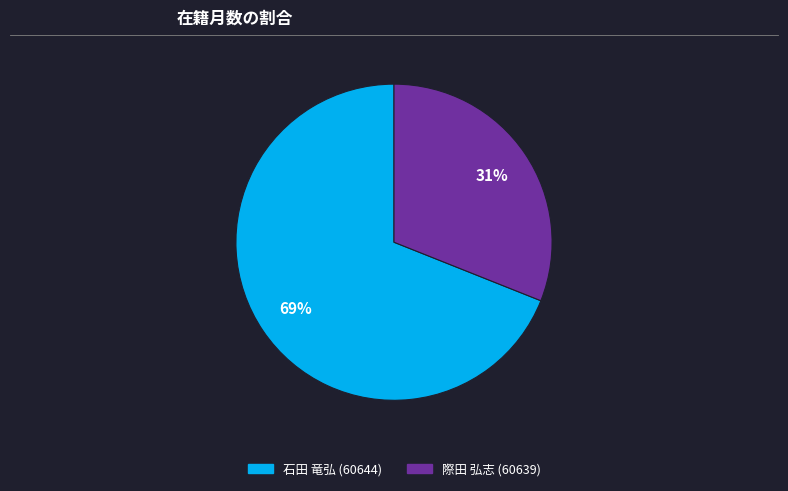

To the nearest percent, what portion does 石田 竜弘 (60644) represent?

69%